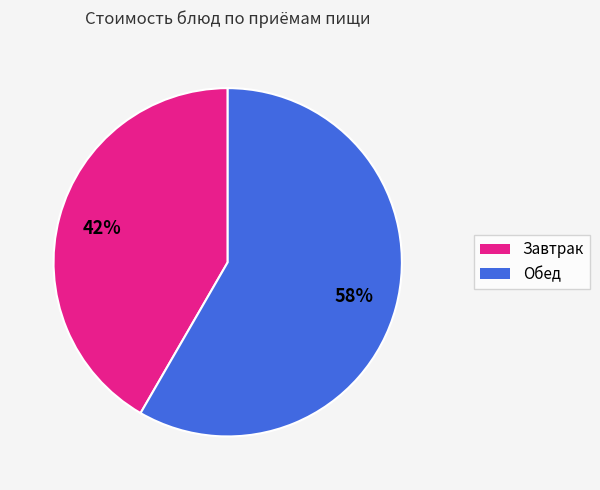

To the nearest percent, what is the average slice percentage?

50%